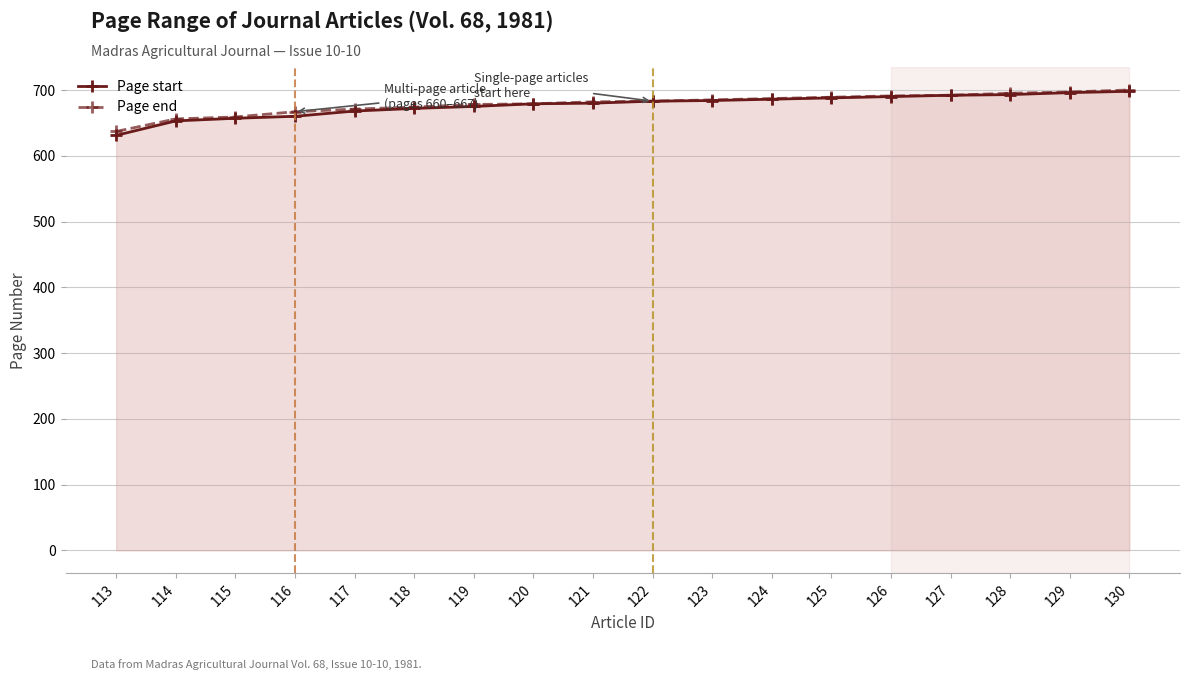

Which series has the largest total across all categories?

Page end